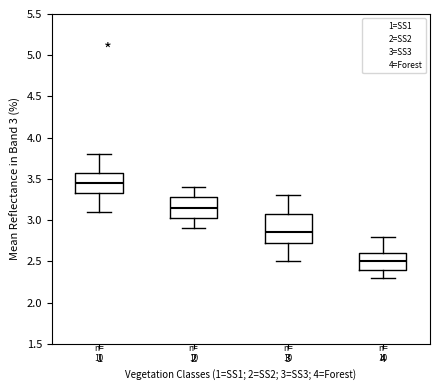

Which box is the tallest, from its lower edge to its upper edge?

3